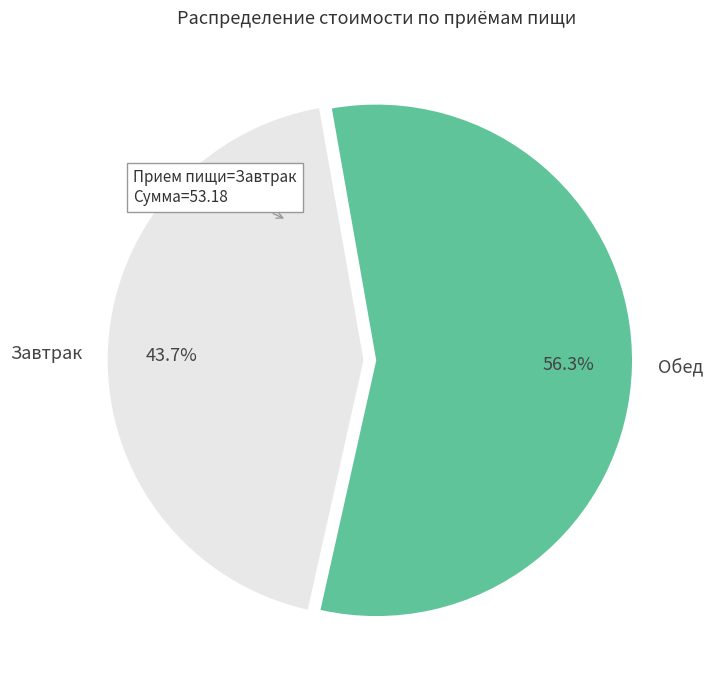

How many segments does this pie chart have?

2